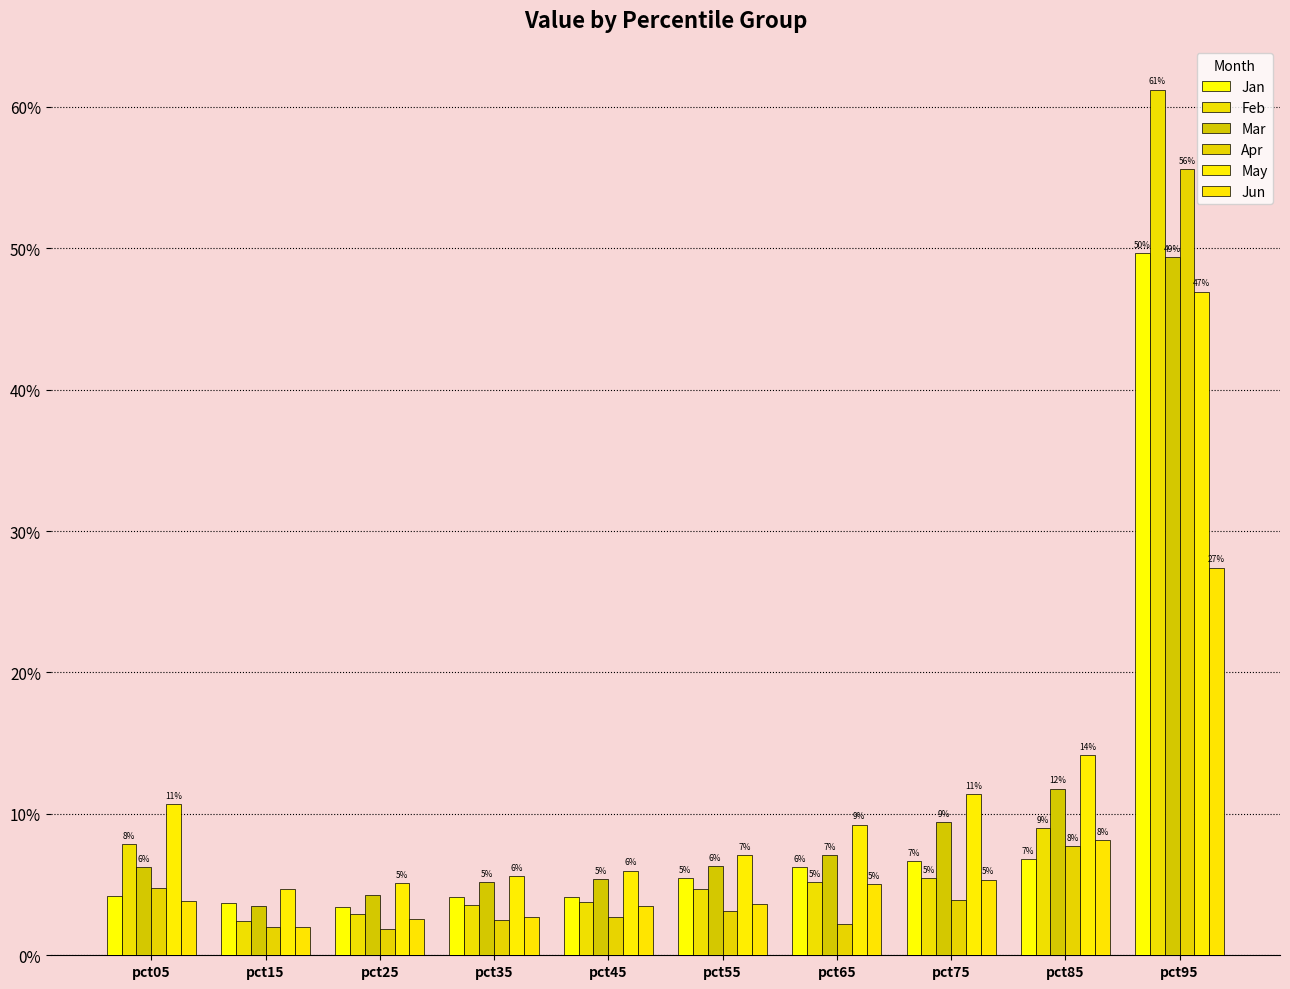

How many data points does each series have?

10